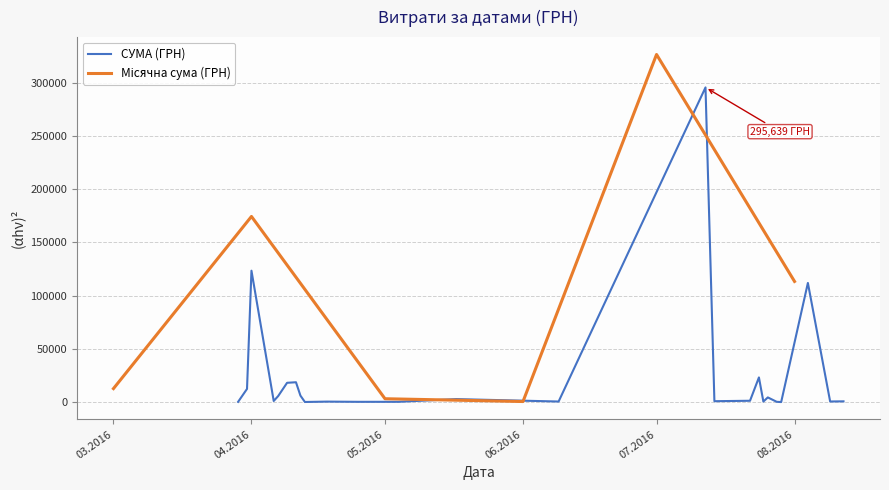

What is the sum of all values?

630977.9